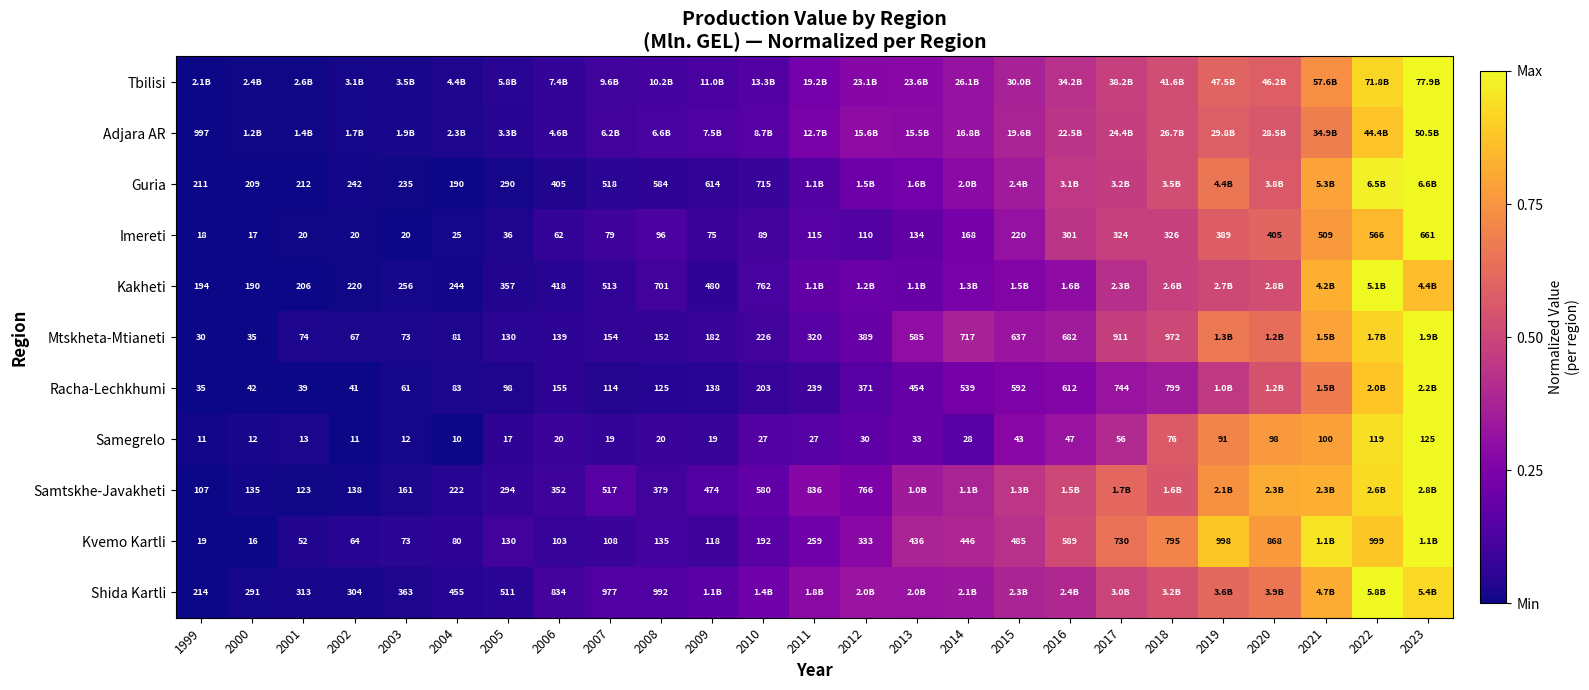

Is the value of Imereti at 2006 greater than the value of Mtskheta-Mtianeti at 2004?

No